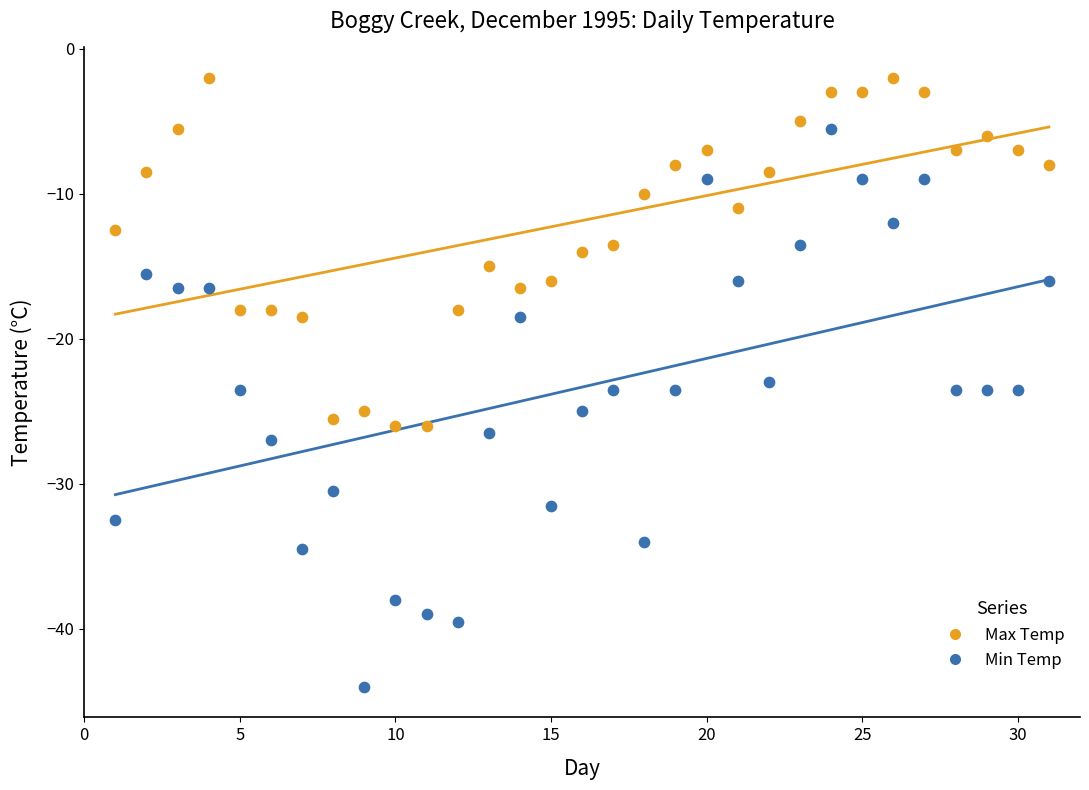

Which series has the largest Y range (max minus min)?

Min Temp